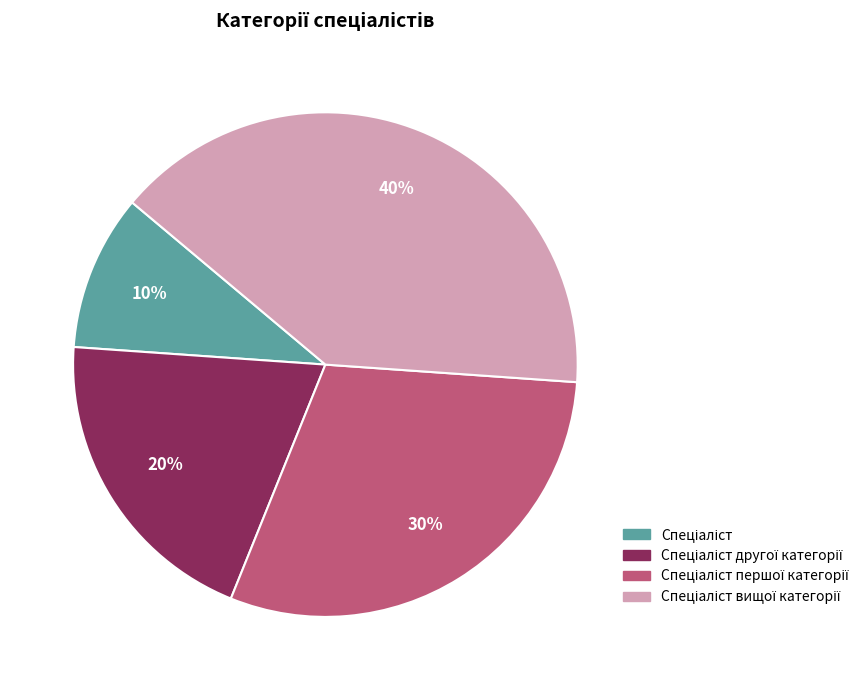

To the nearest percent, what is the difference between the largest and smallest slice percentages?

30%